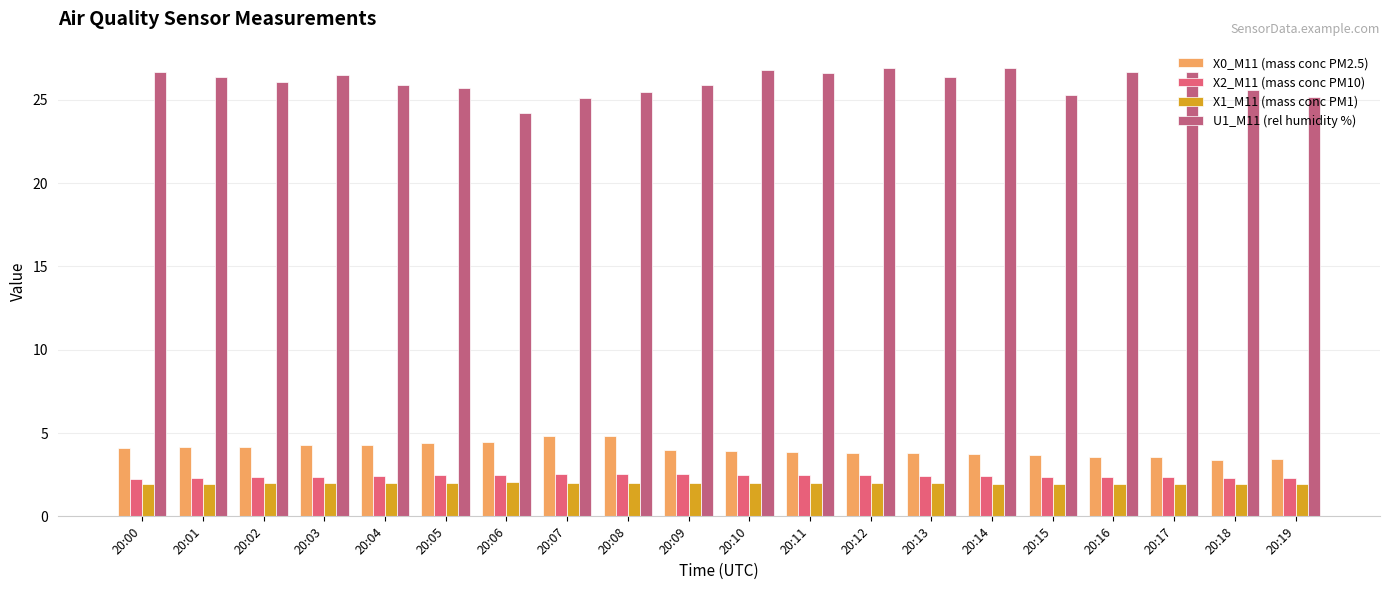

Which series has the largest range (max minus min)?

U1_M11 (rel humidity %)